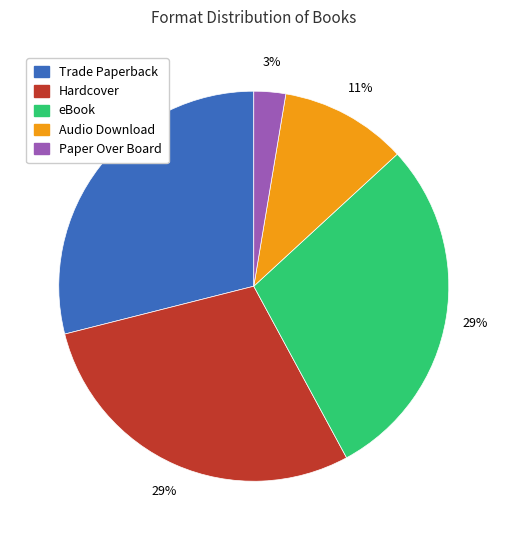

To the nearest percent, what portion does Hardcover represent?

29%